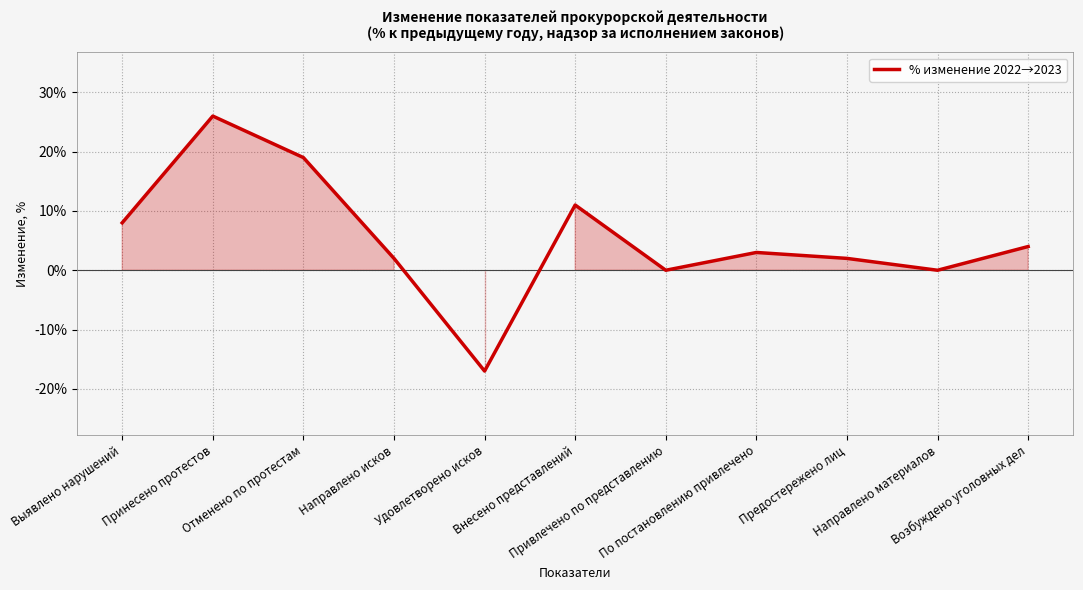

What position from the right is Выявлено нарушений?

11